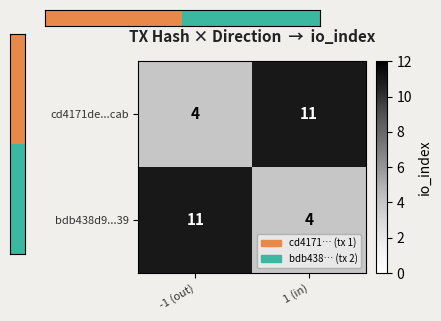

How many distinct data groups are displayed?

2